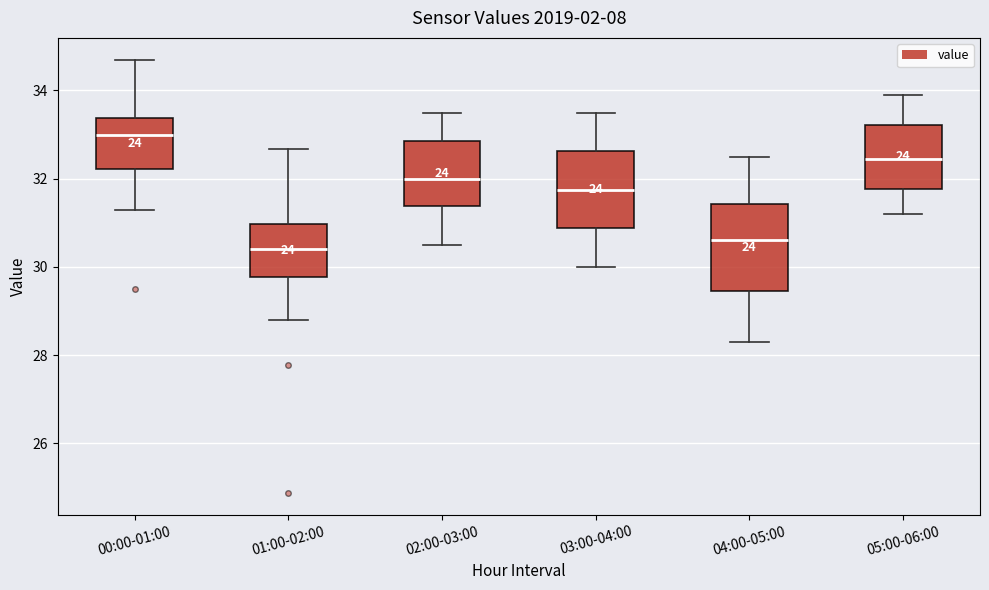

Which box has the lowest median line?

01:00-02:00